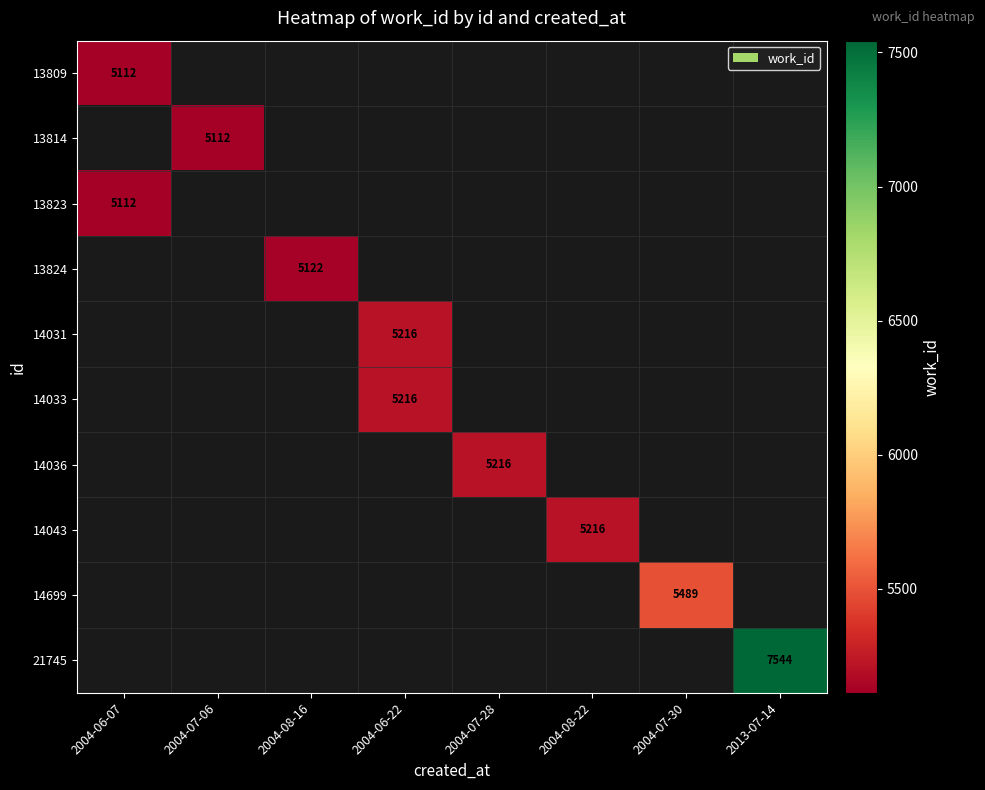

The 13823 series shows 1721 at 2004-06-07. True or false?

False